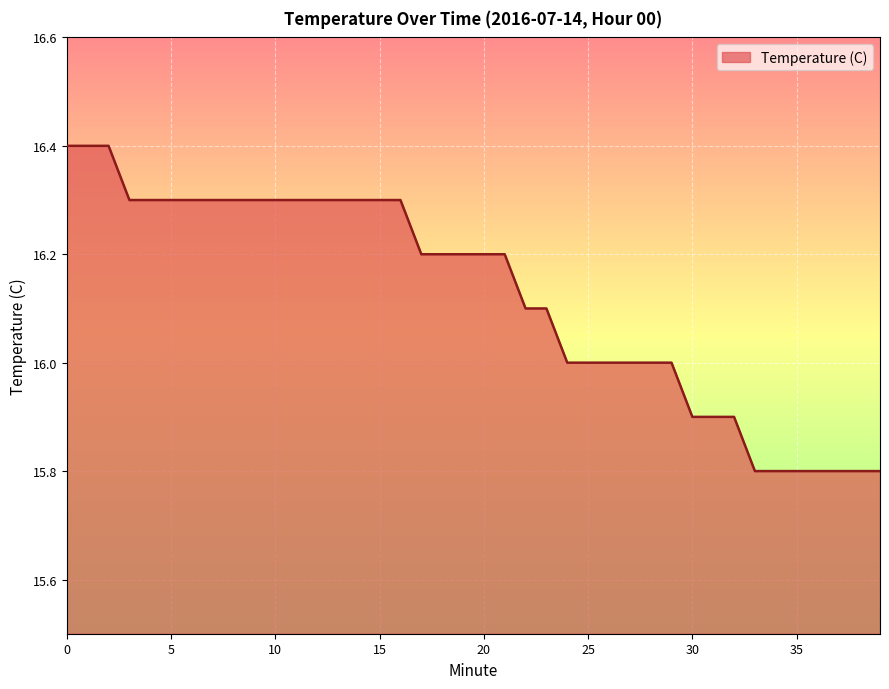

How many distinct data groups are displayed?

1